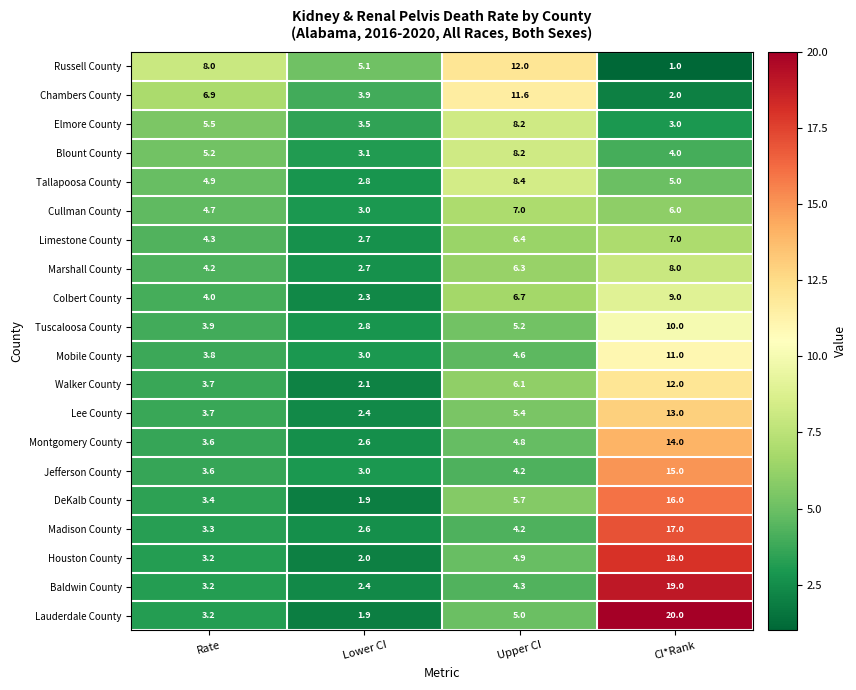

What is the total value across all series at Upper CI?

129.2